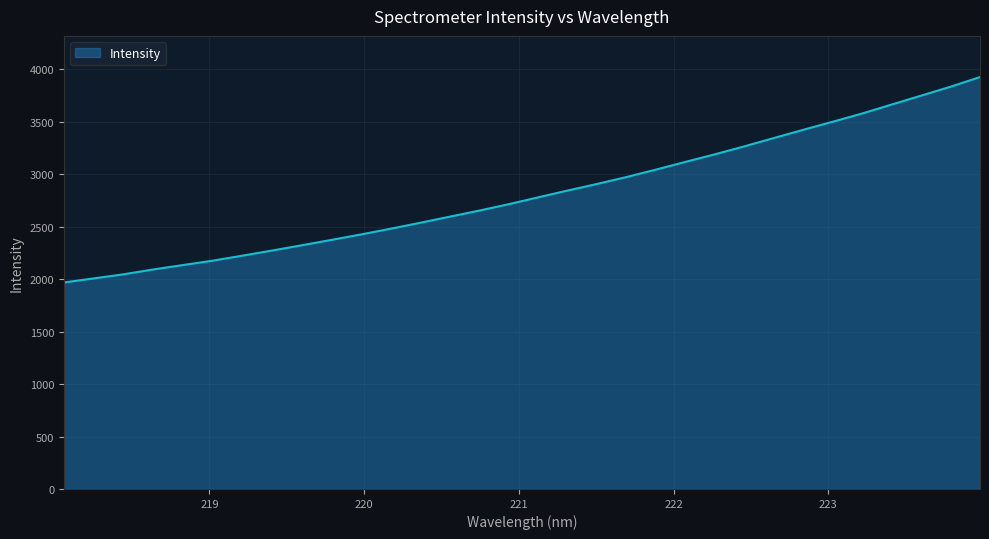

What is the minimum value shown in the chart?

1969.2